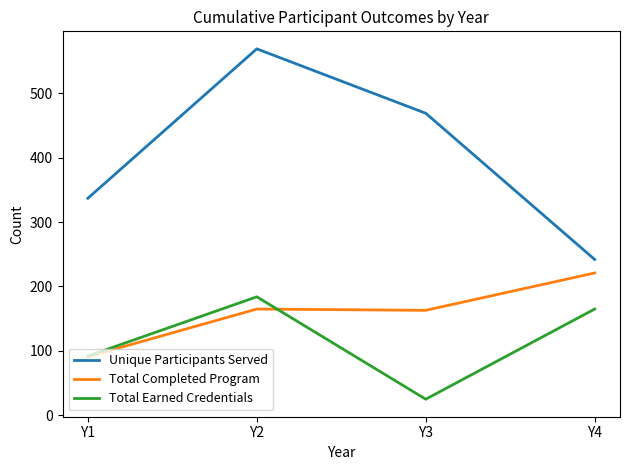

How many lines are shown in the chart?

3